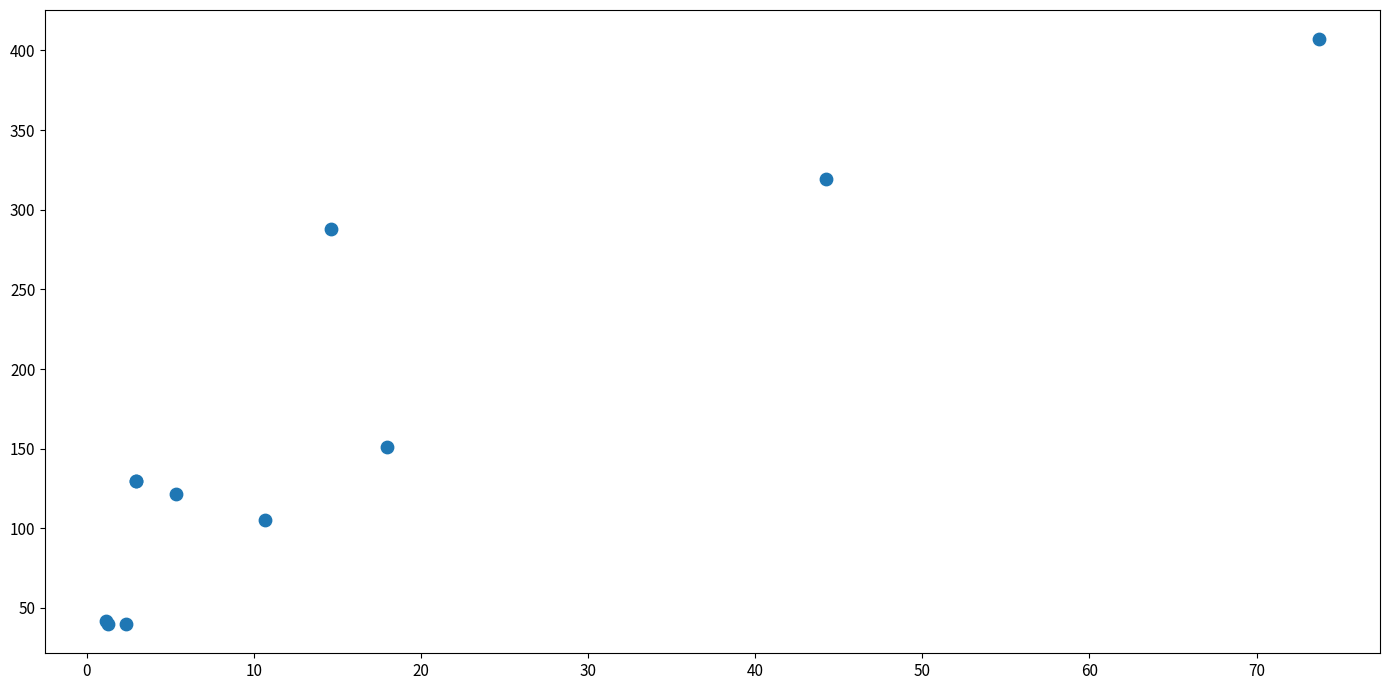

What Y value in the scatter plot is closest to 223?

288.0